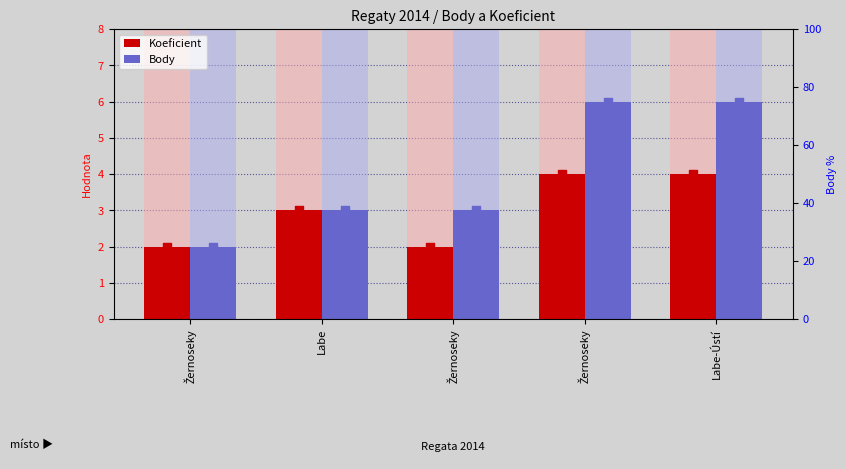

At which category is the sum across all series the highest?

Žernoseky